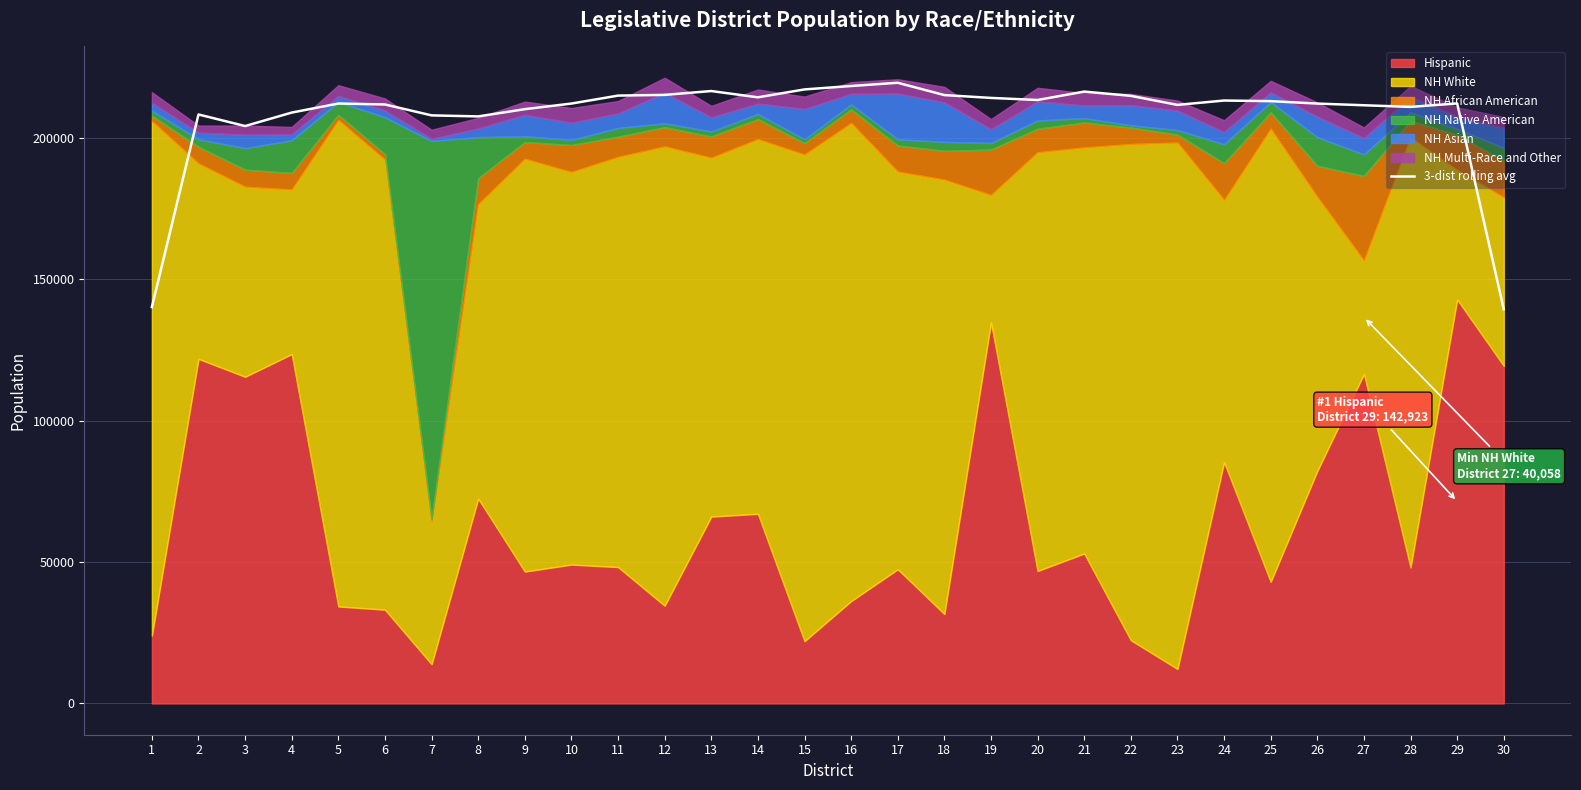

What is the sum of the values at 27 and 3?

415883.0